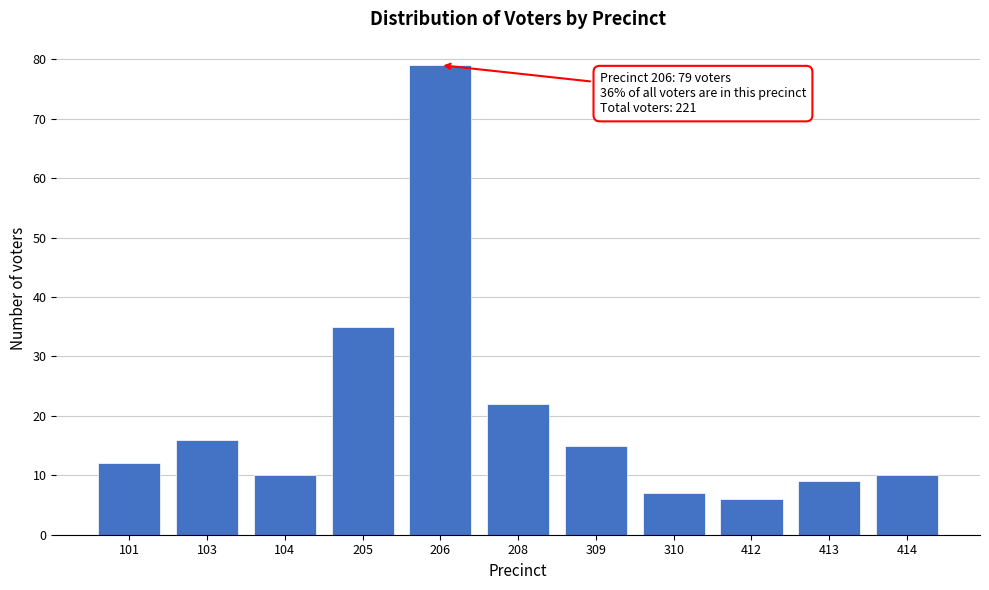

Reading left to right, list all the values displayed in this chart.

12	16	10	35	79	22	15	7	6	9	10